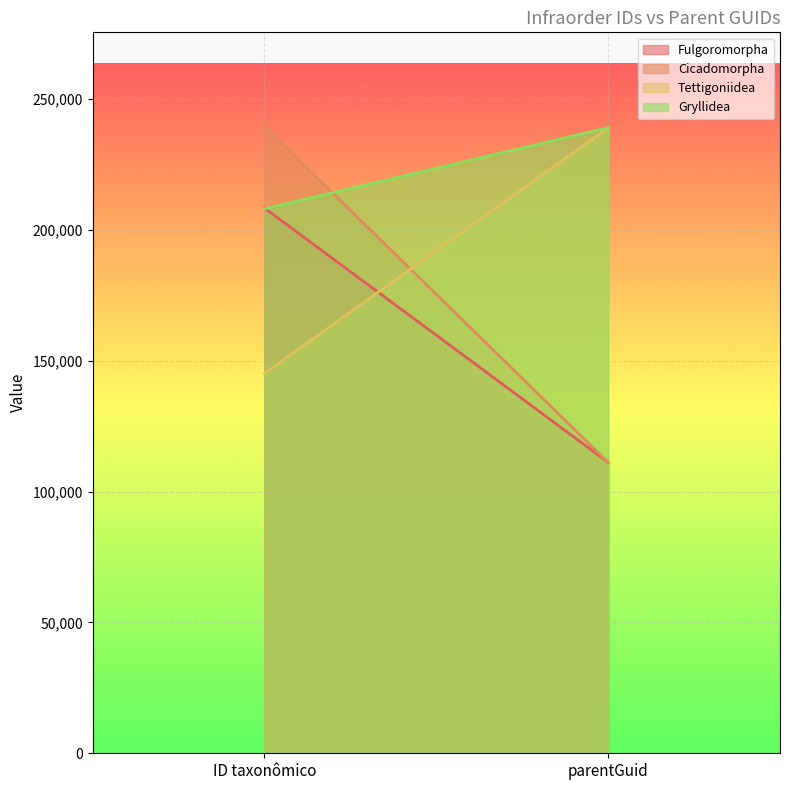

At which category does the chart reach its peak across all series?

ID taxonômico